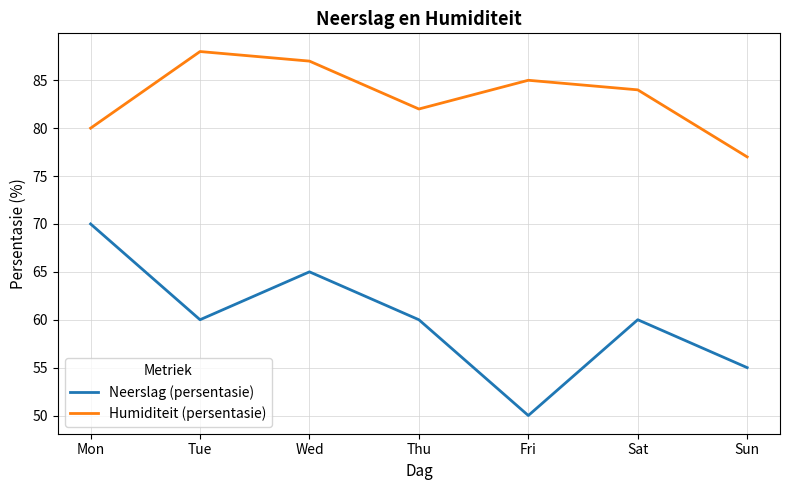

Reading right to left, transcribe all the data shown in this chart.

Neerslag (persentasie): 55	60	50	60	65	60	70
Humiditeit (persentasie): 77	84	85	82	87	88	80